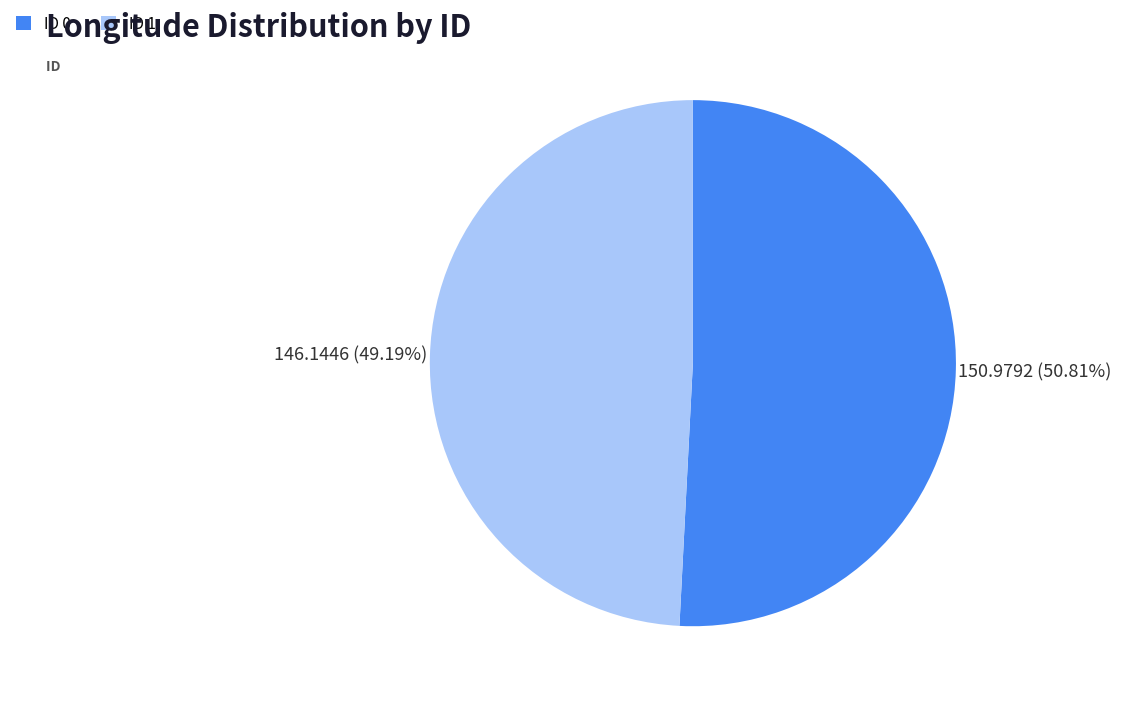

Does any single category account for the majority?

Yes